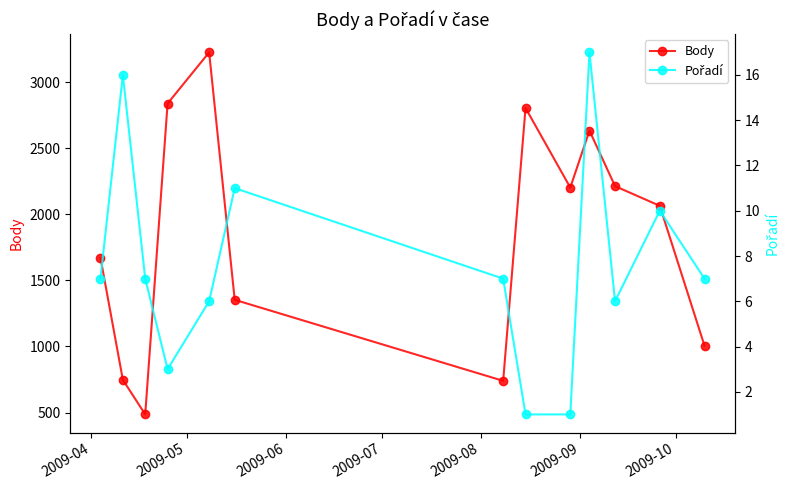

True or false: Body has more than 1 interior local peaks.

True